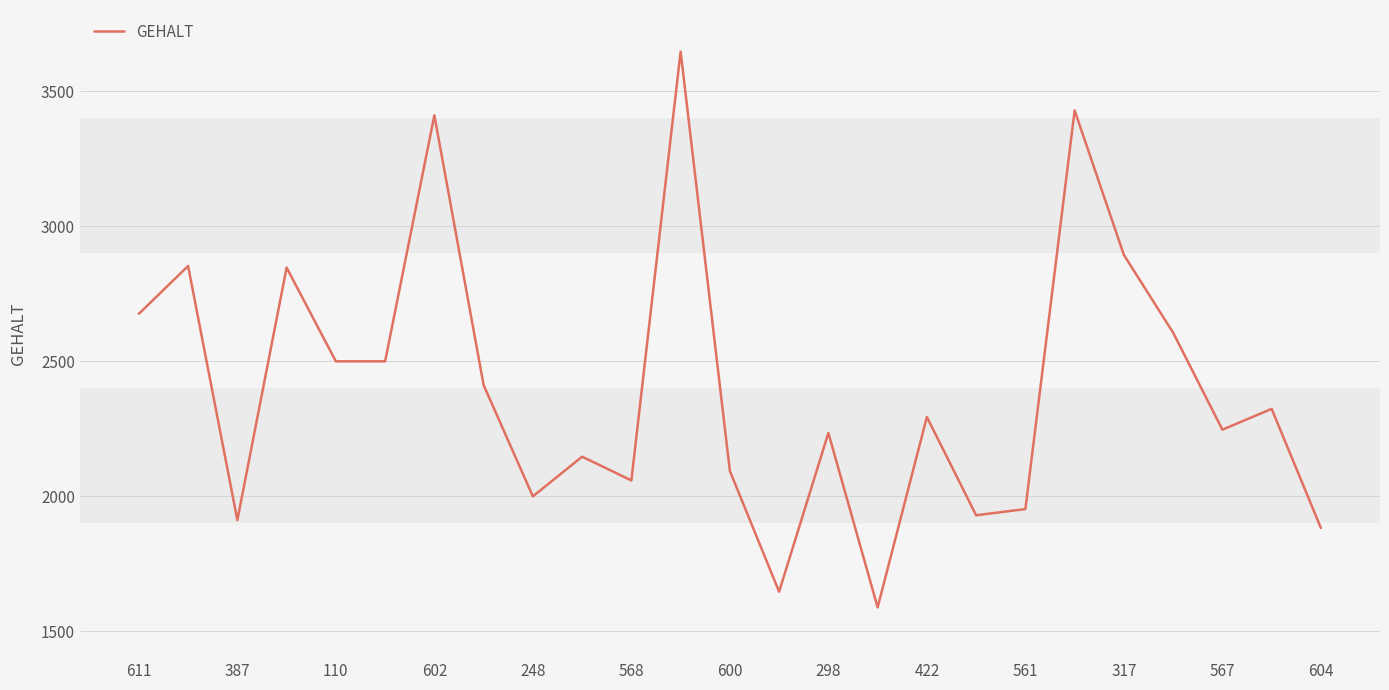

What is the difference between the maximum and minimum values?

2058